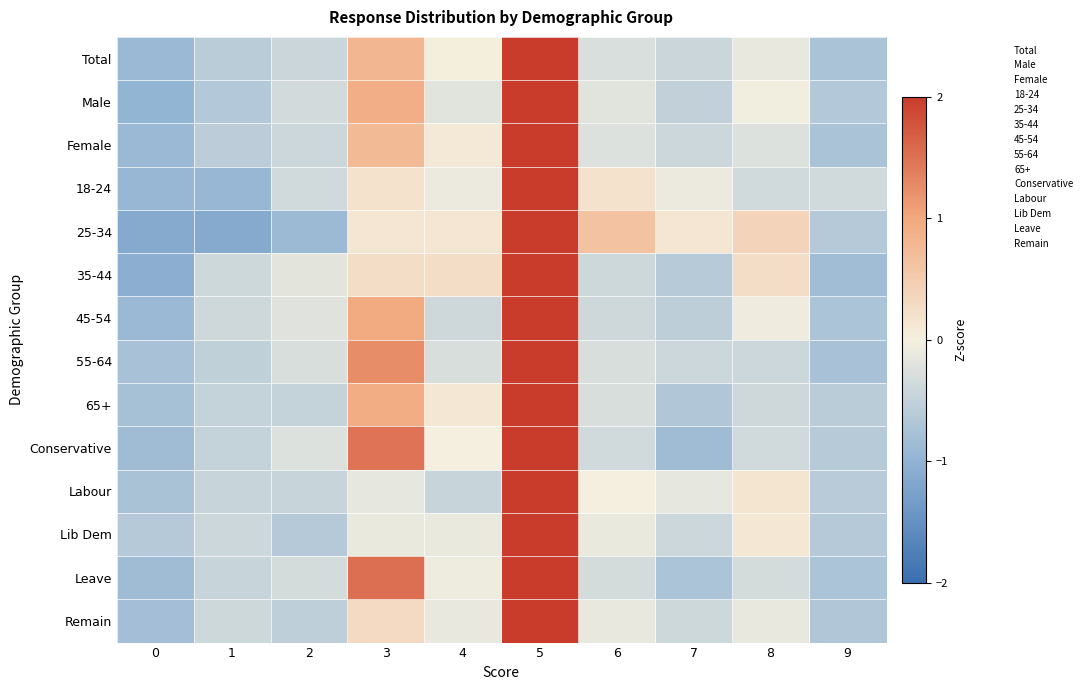

Reading left to right, list all the values displayed in this chart.

Total: 0=-0.9	1=-0.6	2=-0.4	3=0.8	4=0.0	5=2.0	6=-0.3	7=-0.4	8=-0.1	9=-0.7
Male: 0=-1.0	1=-0.7	2=-0.3	3=0.9	4=-0.2	5=2.0	6=-0.2	7=-0.5	8=-0.0	9=-0.7
Female: 0=-0.9	1=-0.6	2=-0.4	3=0.7	4=0.1	5=2.0	6=-0.2	7=-0.4	8=-0.2	9=-0.7
18-24: 0=-0.9	1=-0.9	2=-0.4	3=0.2	4=-0.1	5=2.0	6=0.2	7=-0.1	8=-0.4	9=-0.4
25-34: 0=-1.1	1=-1.1	2=-0.9	3=0.1	4=0.1	5=2.0	6=0.6	7=0.1	8=0.4	9=-0.6
35-44: 0=-1.1	1=-0.4	2=-0.2	3=0.3	4=0.3	5=2.0	6=-0.4	7=-0.6	8=0.3	9=-0.8
45-54: 0=-0.9	1=-0.4	2=-0.2	3=1.0	4=-0.4	5=2.0	6=-0.4	7=-0.6	8=-0.1	9=-0.7
55-64: 0=-0.8	1=-0.5	2=-0.3	3=1.2	4=-0.3	5=2.0	6=-0.3	7=-0.4	8=-0.4	9=-0.8
65+: 0=-0.8	1=-0.5	2=-0.5	3=0.9	4=0.1	5=2.0	6=-0.3	7=-0.7	8=-0.4	9=-0.6
Conservative: 0=-0.9	1=-0.5	2=-0.2	3=1.5	4=0.0	5=2.0	6=-0.4	7=-0.9	8=-0.4	9=-0.6
Labour: 0=-0.8	1=-0.5	2=-0.5	3=-0.2	4=-0.5	5=2.0	6=-0.0	7=-0.2	8=0.2	9=-0.6
Lib Dem: 0=-0.6	1=-0.4	2=-0.6	3=-0.1	4=-0.1	5=2.0	6=-0.1	7=-0.4	8=0.1	9=-0.6
Leave: 0=-0.9	1=-0.5	2=-0.3	3=1.5	4=-0.1	5=2.0	6=-0.3	7=-0.7	8=-0.3	9=-0.7
Remain: 0=-0.8	1=-0.4	2=-0.5	3=0.3	4=-0.1	5=2.0	6=-0.1	7=-0.4	8=-0.1	9=-0.7